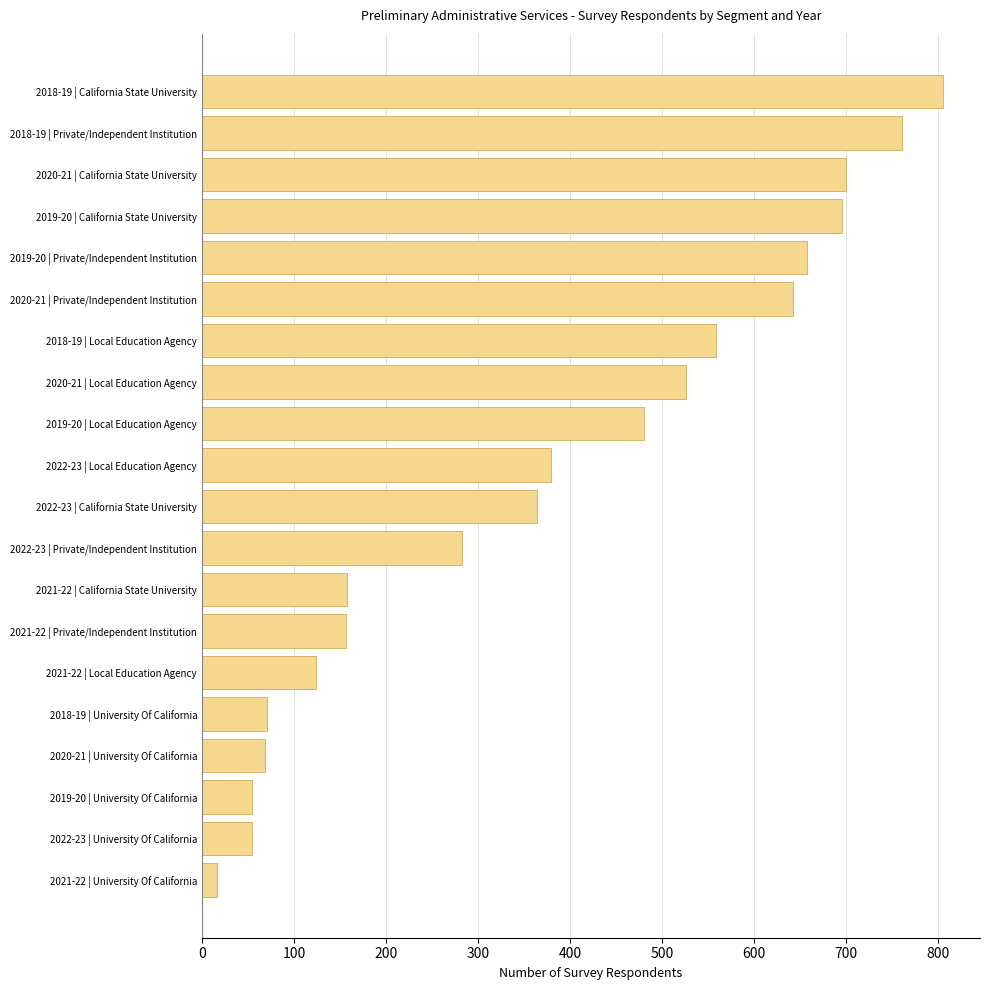

What is the sum of the values at 2018-19 | California State University and 2019-20 | University Of California?

859